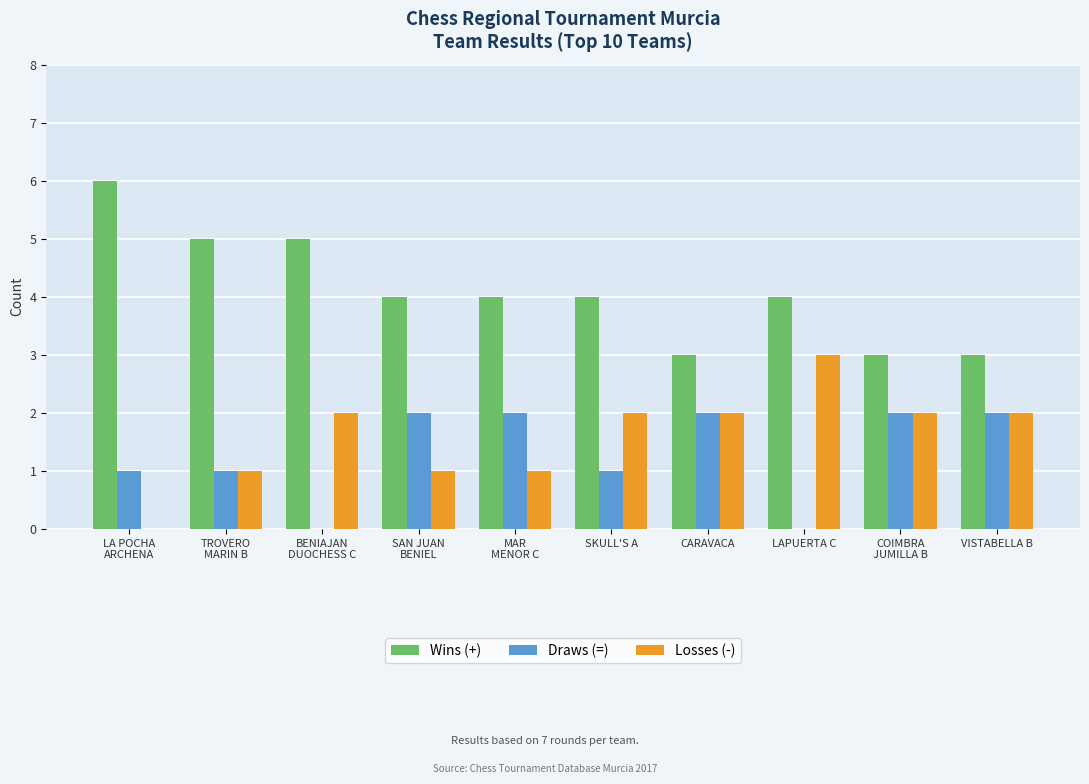

How many groups of bars are there?

10